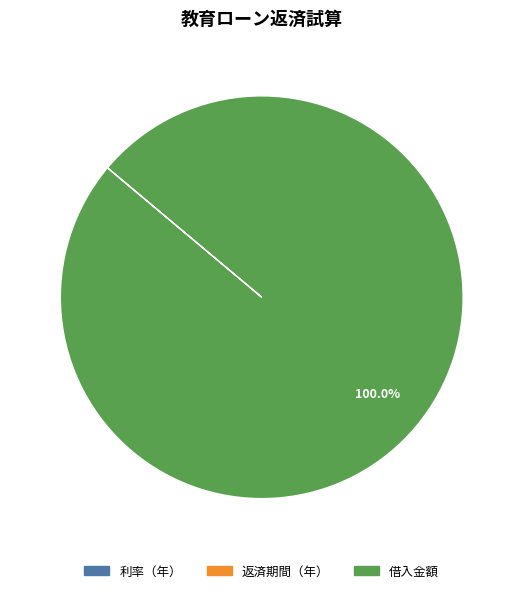

Does any single category account for the majority?

Yes